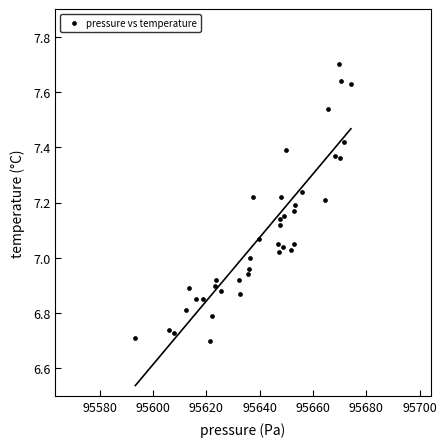

What is the range of X values (max minus min)?

80.8